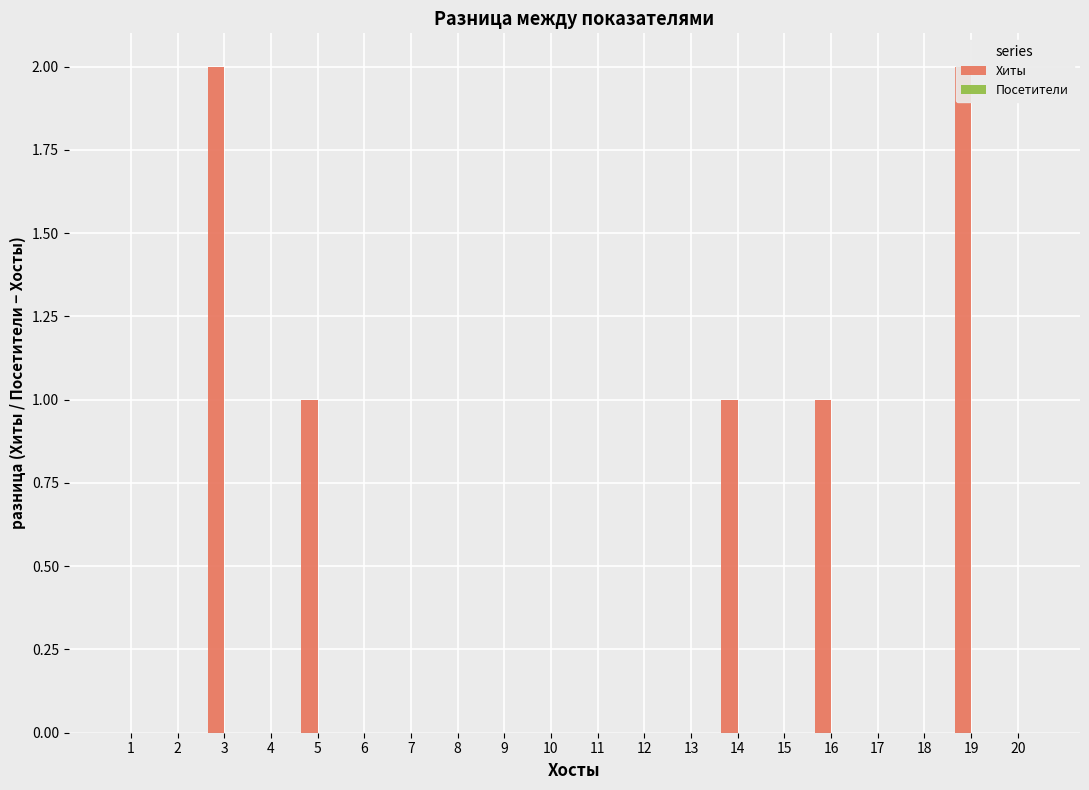

How many groups of bars are there?

20